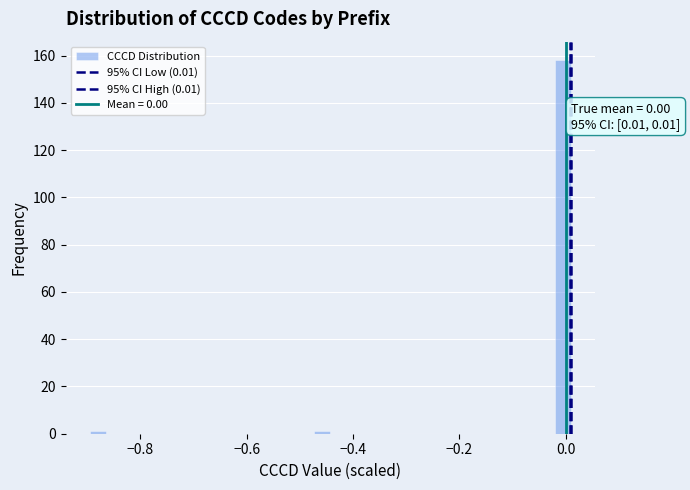

Around what value on the x-axis is the tallest bar? Give the approximate position of its centre, as read against the axis.

0.00